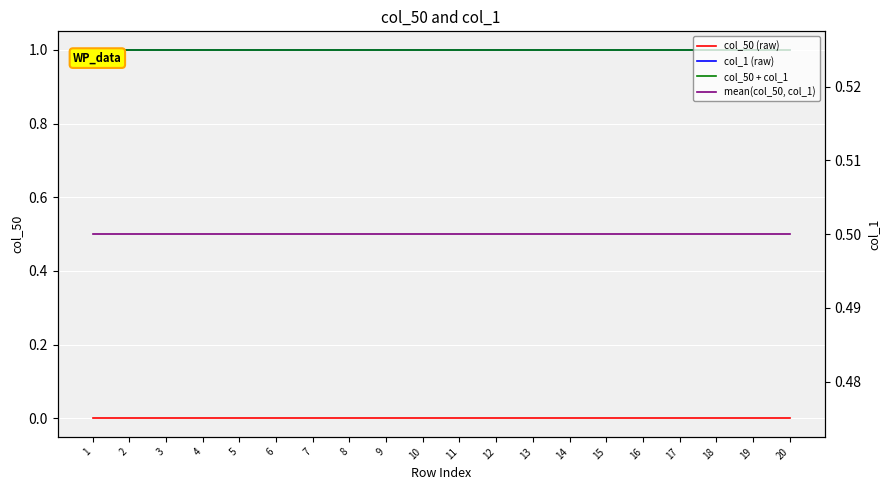

Rank the series at 15 from lowest to highest value.

col_50 (raw), mean(col_50, col_1), col_1 (raw), col_50 + col_1